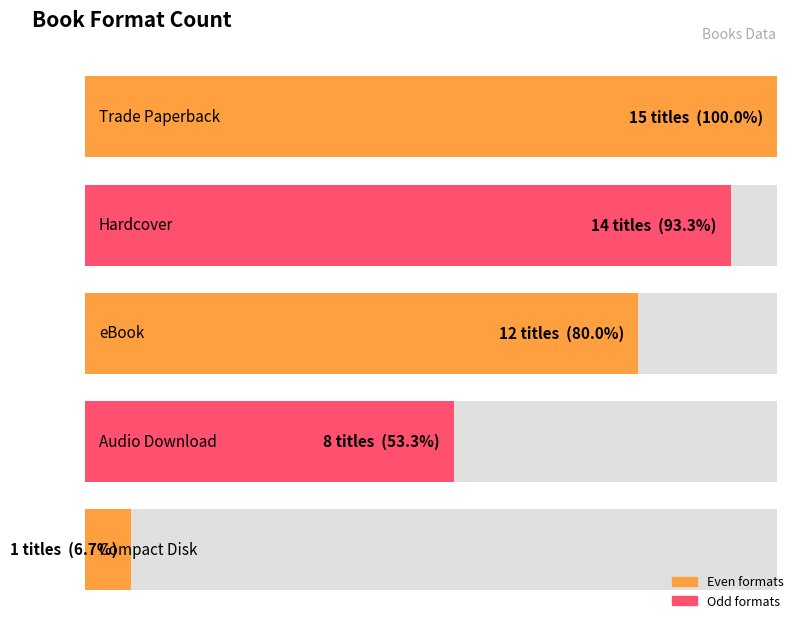

Where is the data nearest to the value 8?

Audio Download